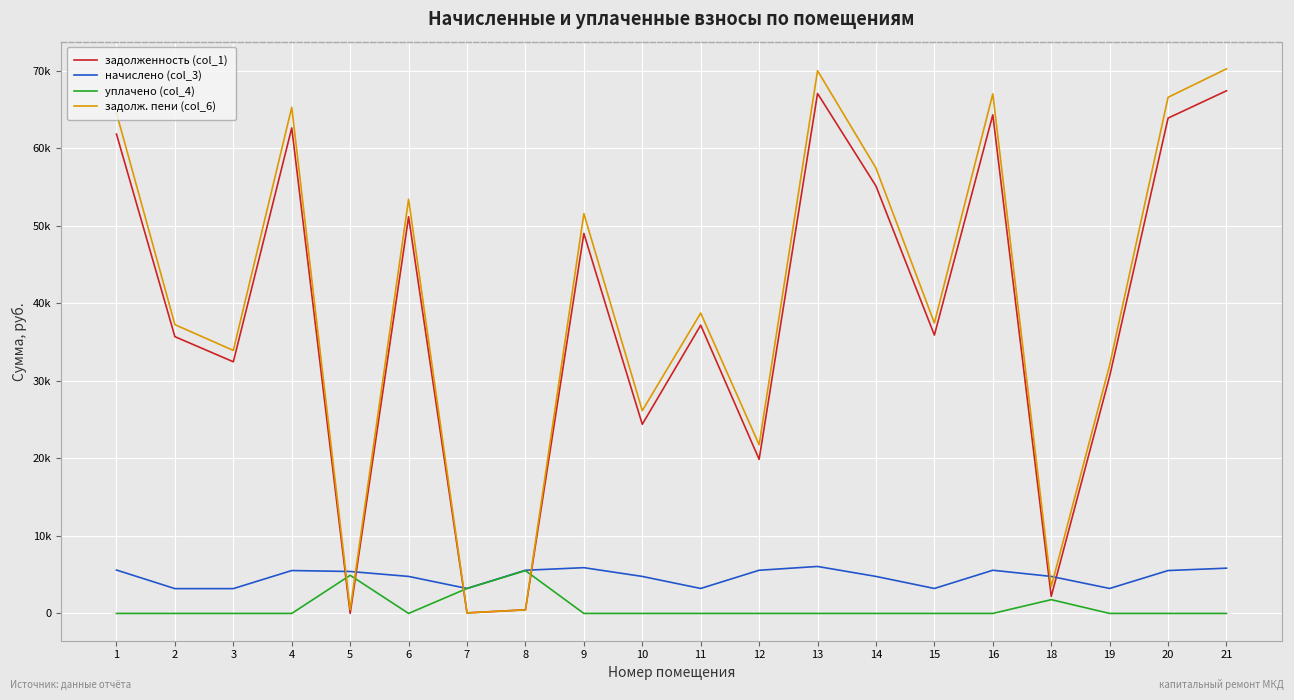

What is the difference between the начислено (col_3) values at 14 and 7?

1554.4